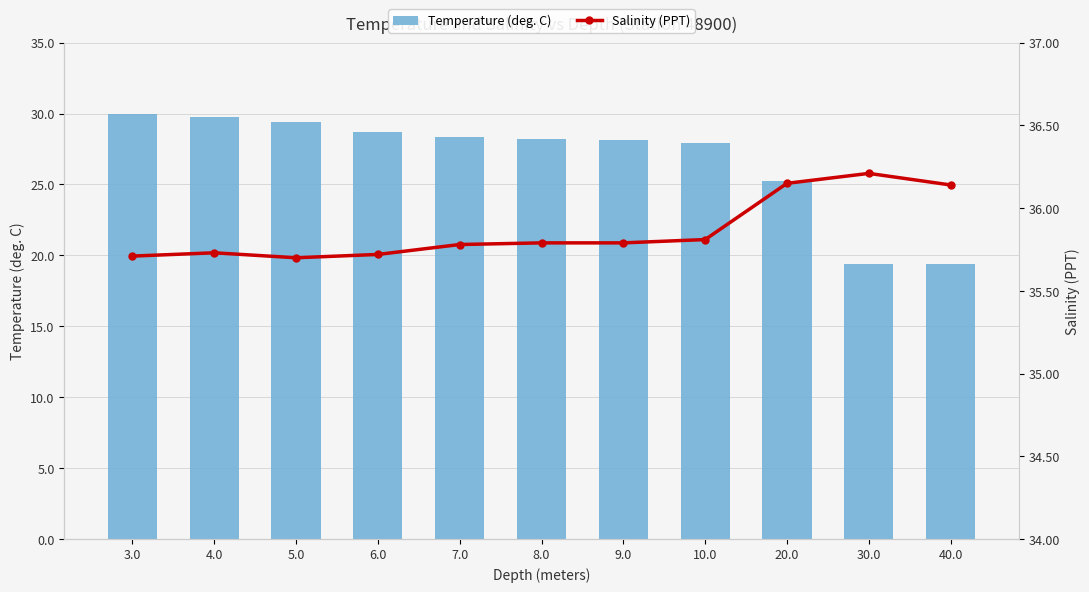

Which category has the highest value in the Salinity (PPT) series?

30.0